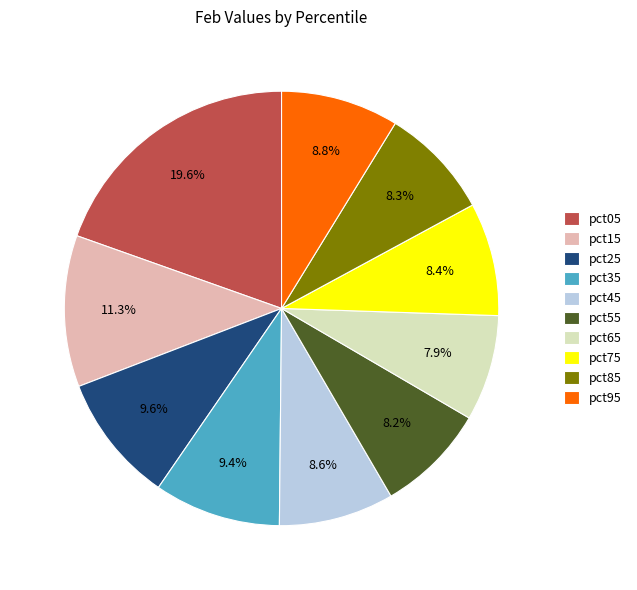

How many slices are in this pie chart?

10